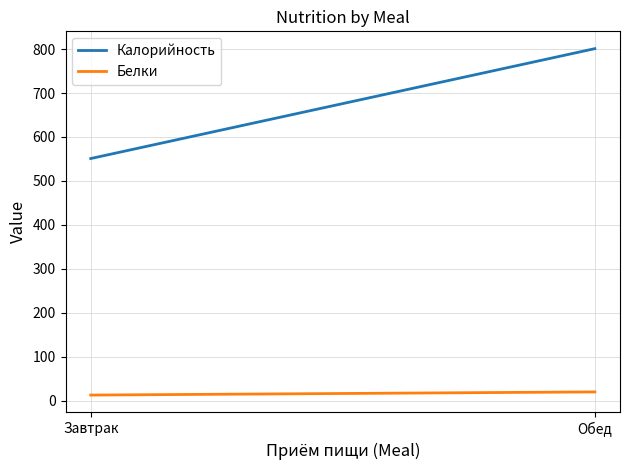

What is the highest value of the Калорийность series?

801.0